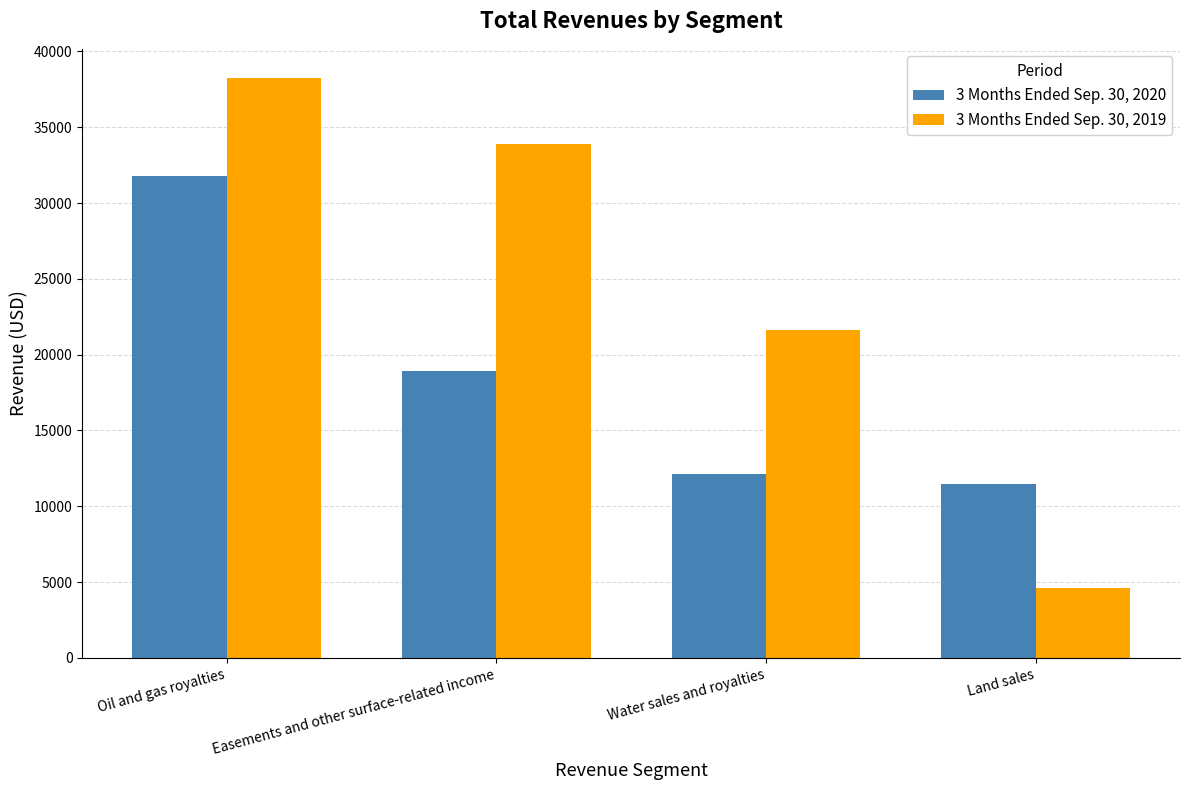

What are all the series names shown in the legend?

3 Months Ended Sep. 30, 2020, 3 Months Ended Sep. 30, 2019